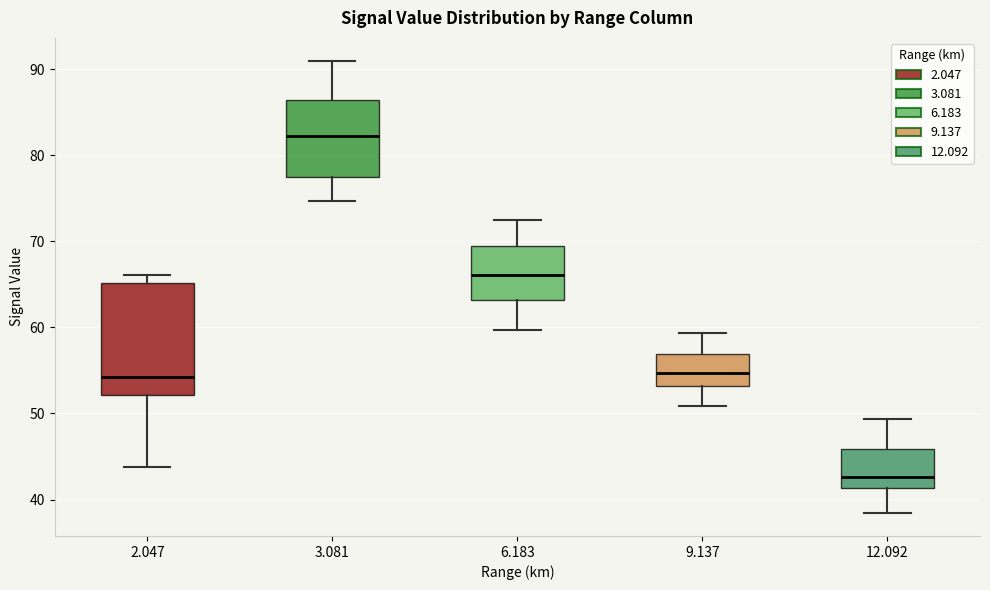

Reading left to right, read every box against the y-axis: the position of its median line, the range the box covers, and the ends of its whiskers. The values are not printed on the chart, so give them approximately, as read against the axis.

2.047: median 54, box 52 to 65, whiskers 44 to 66
3.081: median 82, box 78 to 86, whiskers 75 to 91
6.183: median 66, box 63 to 69, whiskers 60 to 73
9.137: median 55, box 53 to 57, whiskers 51 to 59
12.092: median 43, box 41 to 46, whiskers 38 to 49